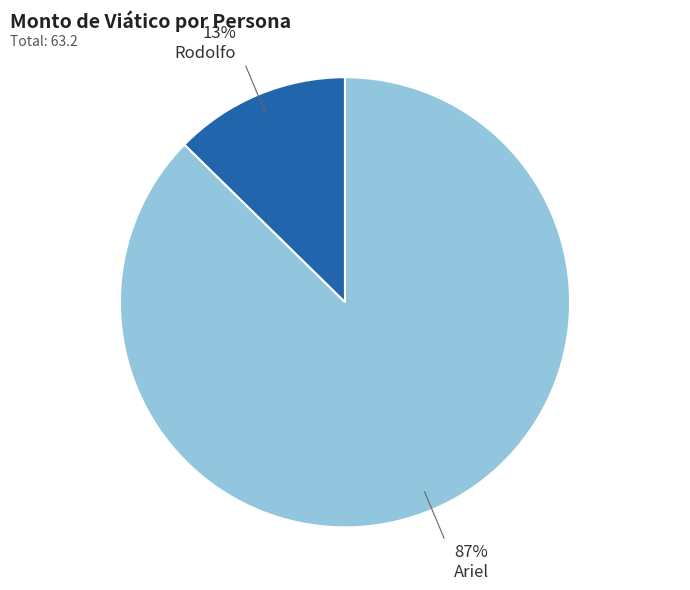

Does any single category account for the majority?

Yes